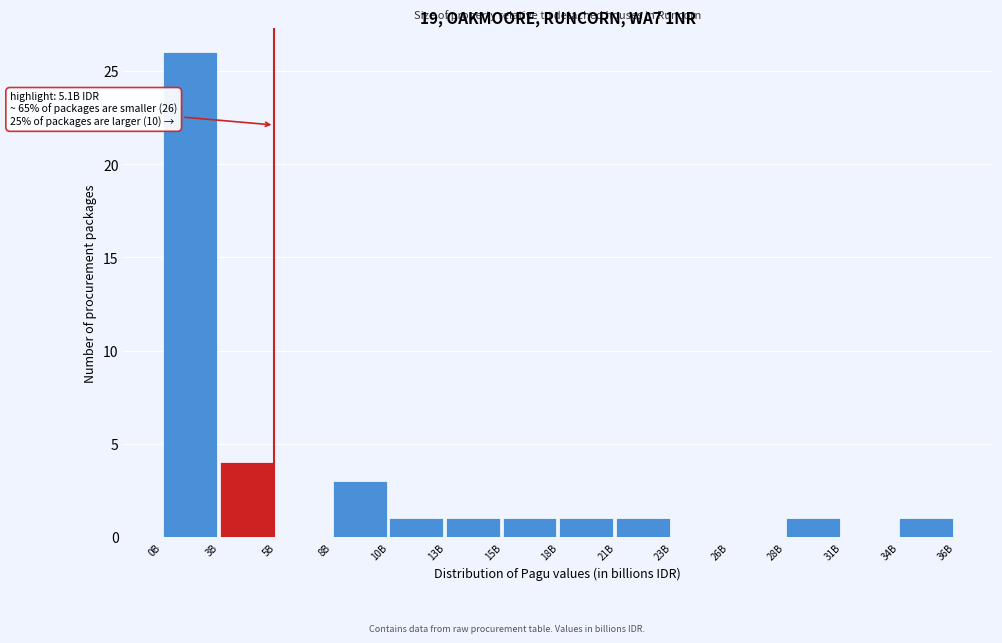

Reading left to right, transcribe all the data shown in this chart.

0B=26	3B=4	5B=0	8B=3	10B=1	13B=1	15B=1	18B=1	21B=1	23B=0	26B=0	28B=1	31B=0	34B=1